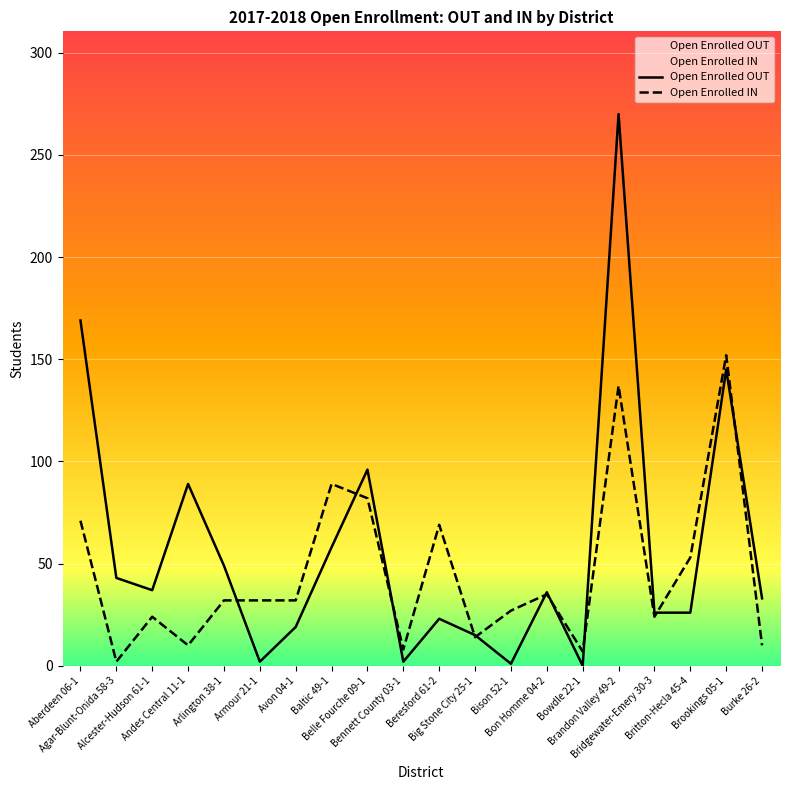

Which series ends up on top after the final intersection of Open Enrolled OUT and Open Enrolled IN?

Open Enrolled OUT